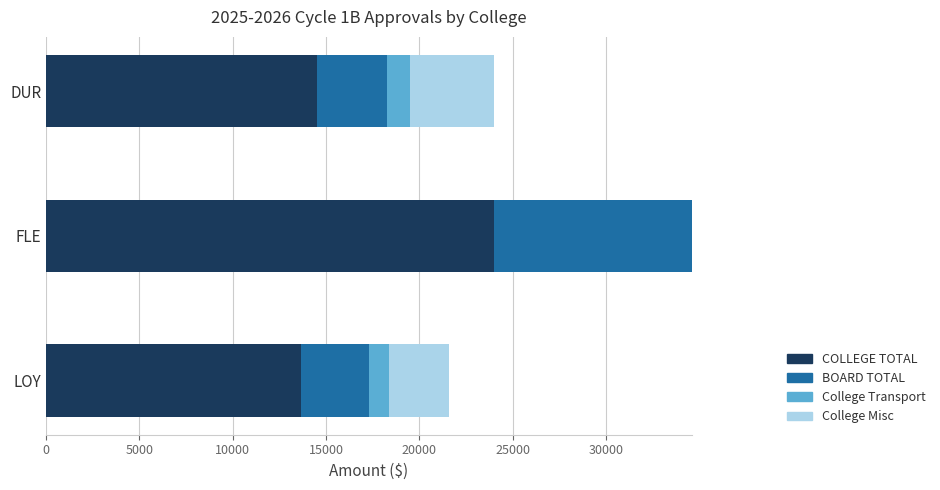

At which category is the sum across all series the highest?

FLE